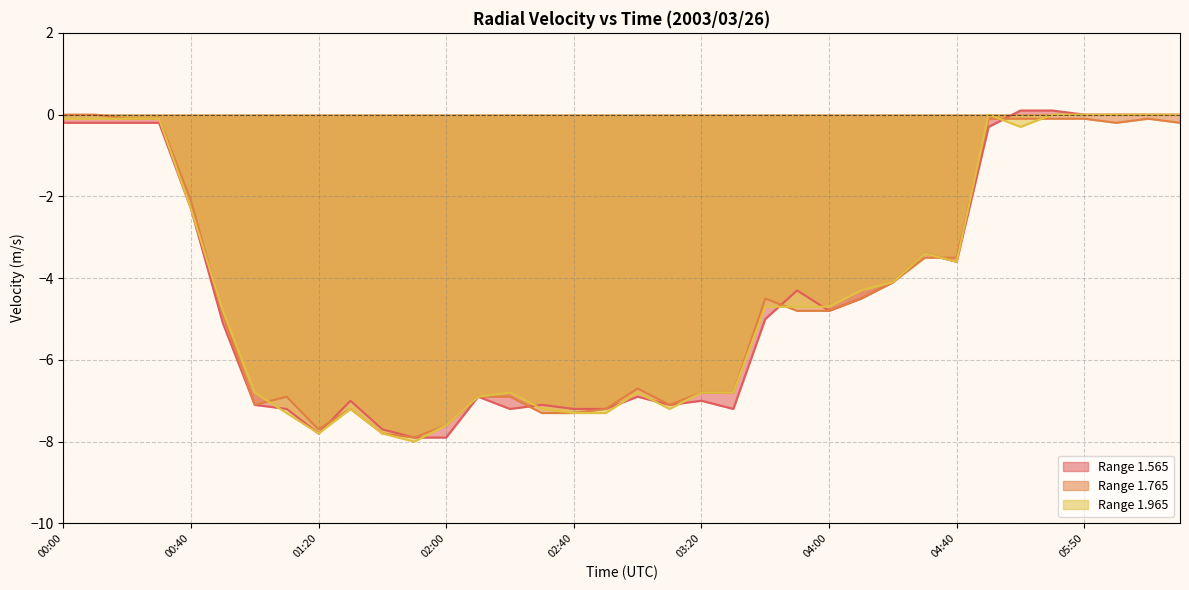

What is the greatest value displayed?

0.1